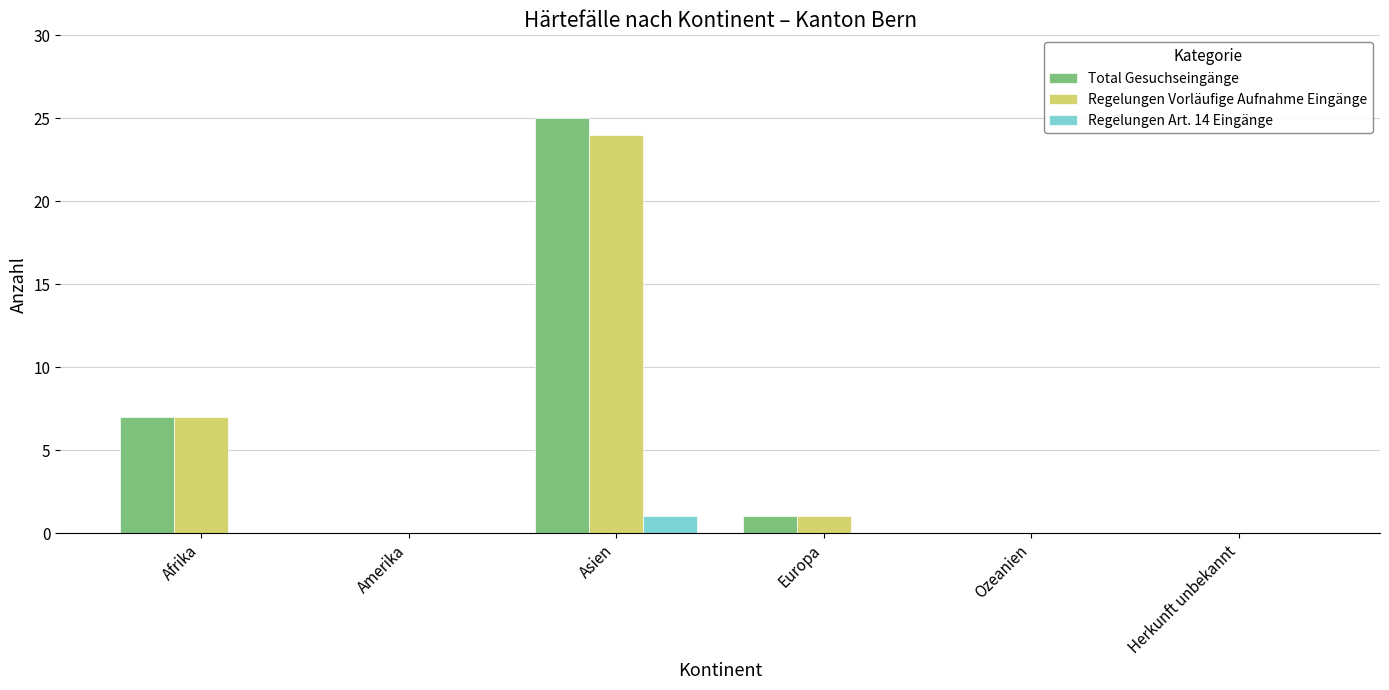

At which label does Total Gesuchseingänge first exceed 1?

Afrika